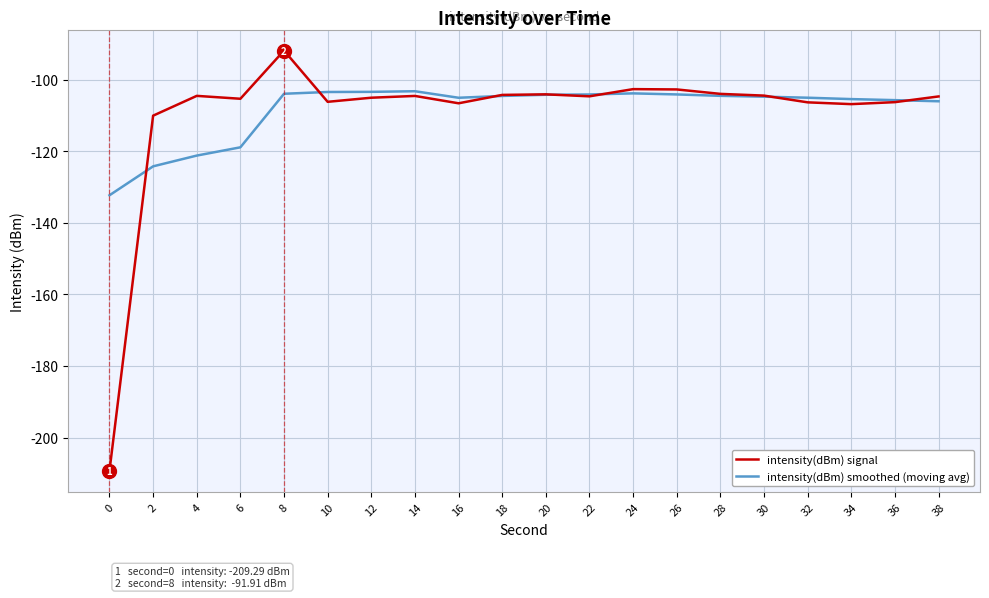

True or false: intensity(dBm) signal has a value of -26.1 at 2.

False